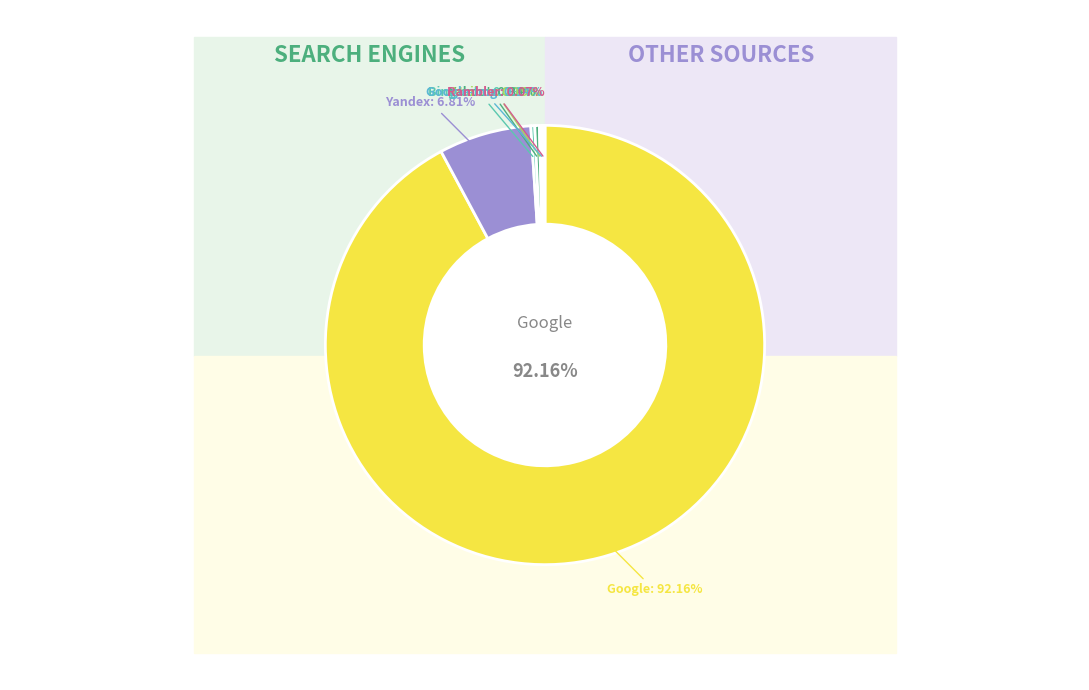

Rank the categories by value from highest to lowest.

Google, Yandex, Yahoo!, Bing.com, Mail.ru, Google-Img, Rambler